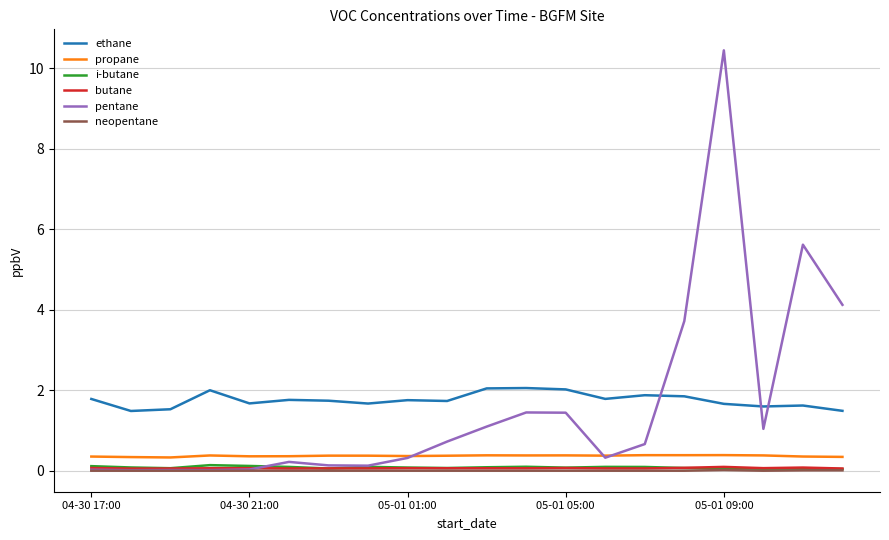

Which series ends up on top after the final intersection of ethane and pentane?

pentane